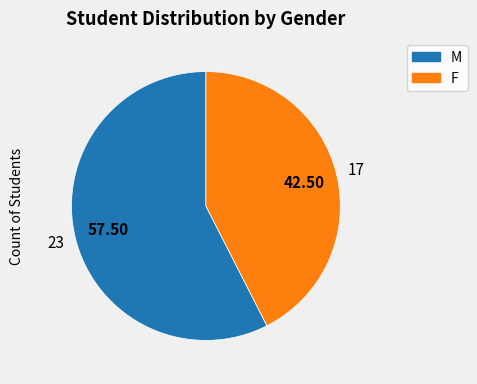

Which category accounts for the majority?

M